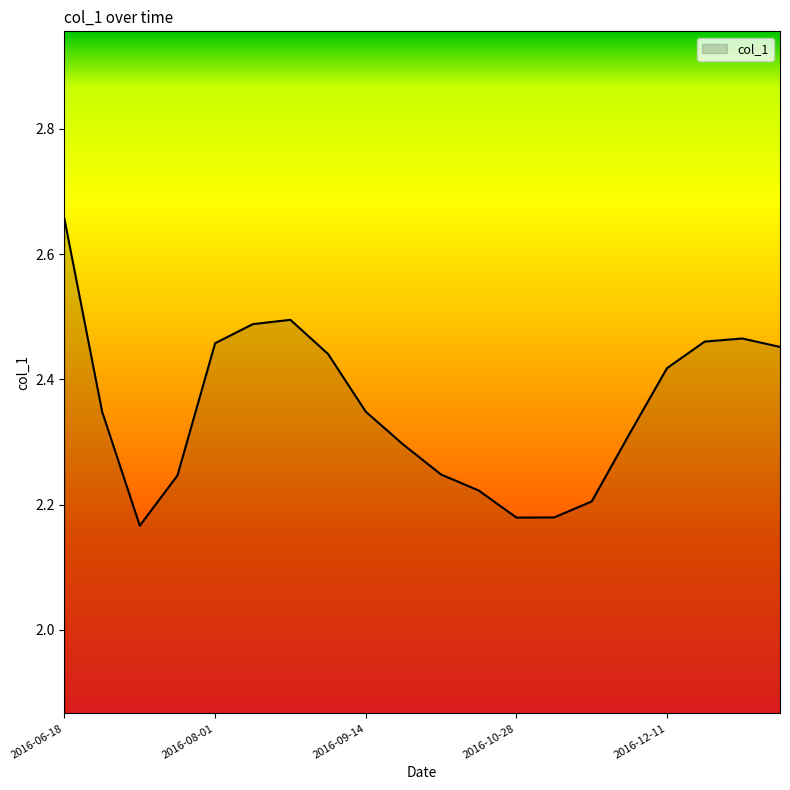

What is the difference between the maximum and minimum values?

0.5